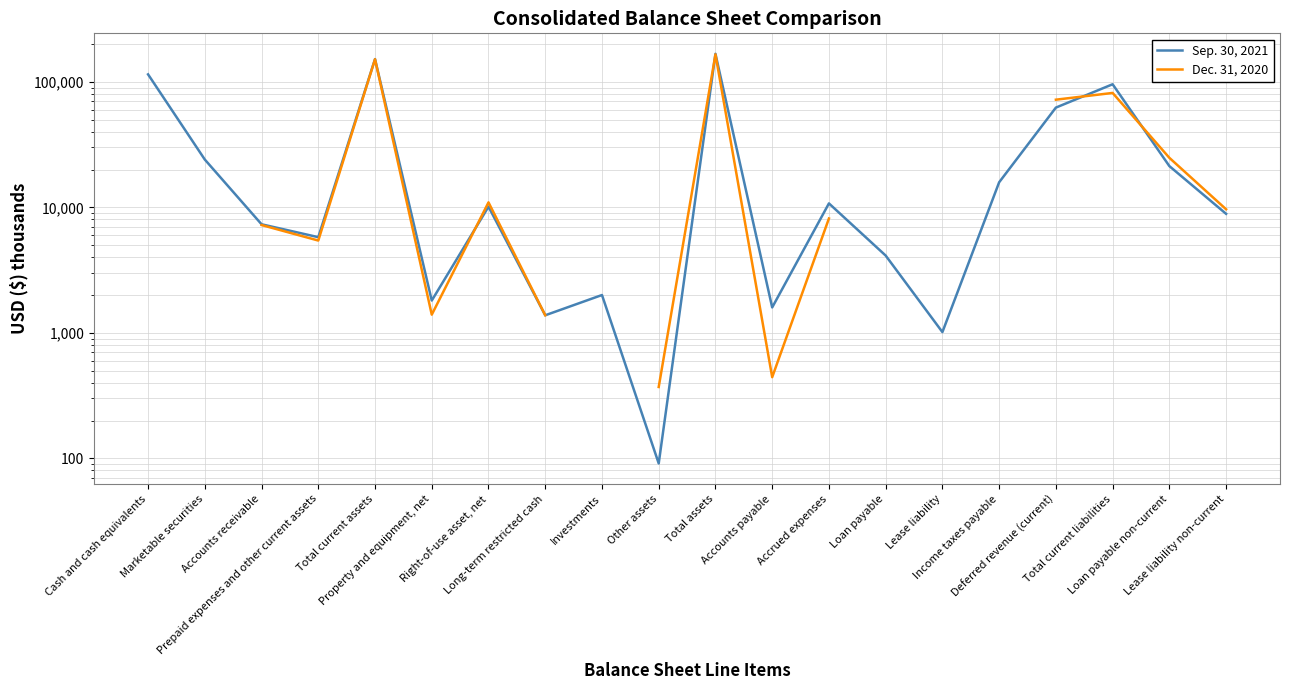

The value of Dec. 31, 2020 at Accounts payable is 443.0. True or false?

True